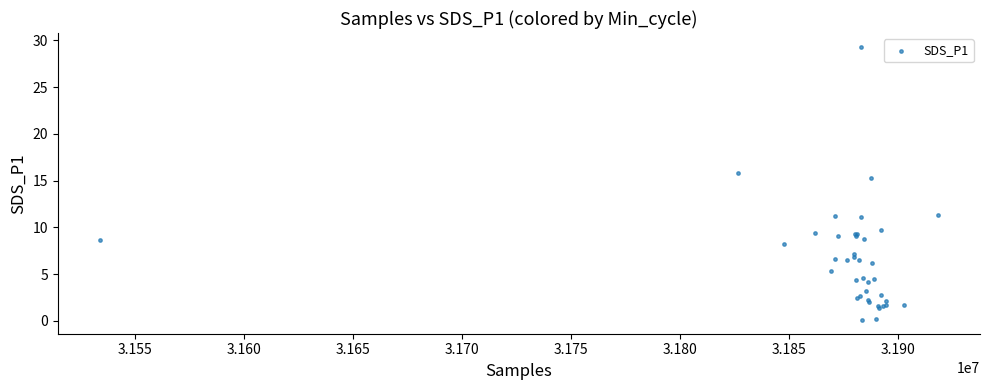

What Y value in the scatter plot is closest to 14?

15.3